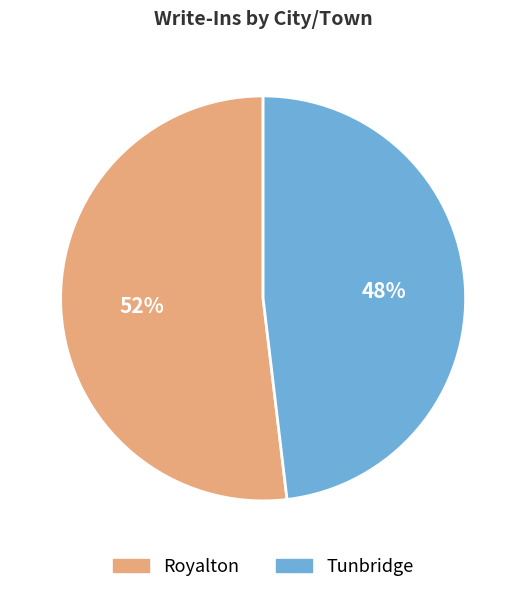

Count the number of slices in the pie.

2